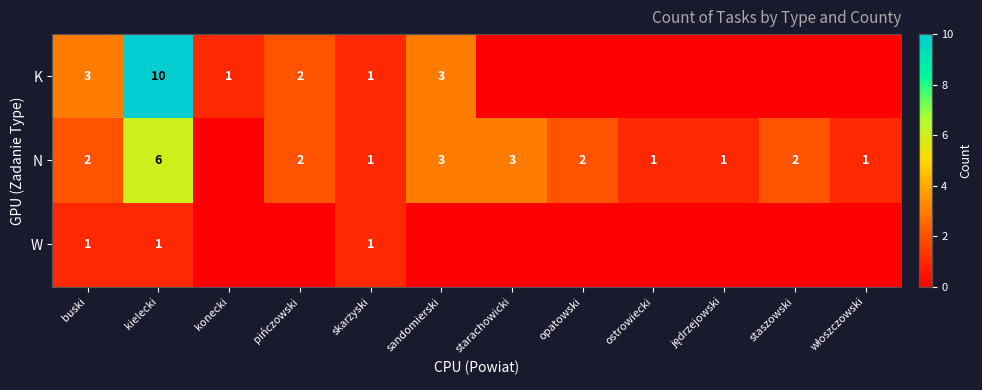

The value of K at pińczowski is 2. True or false?

True